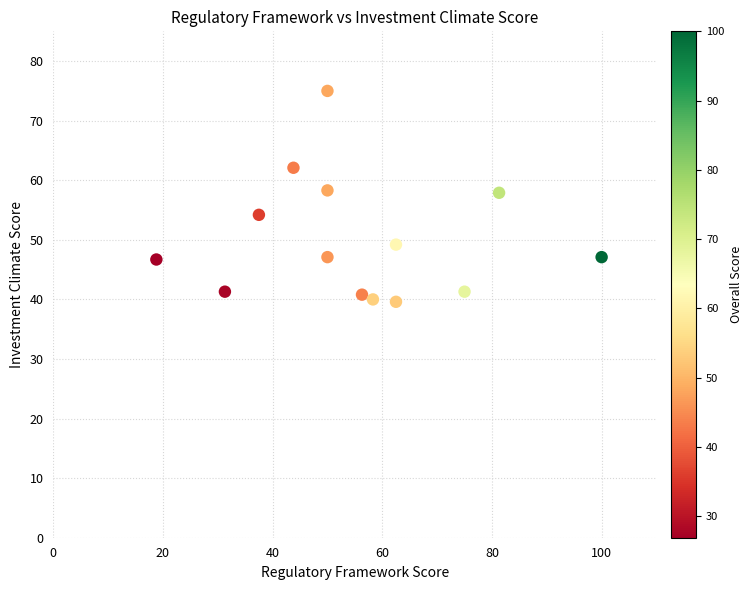

What is the range of Y values (max minus min)?

35.4